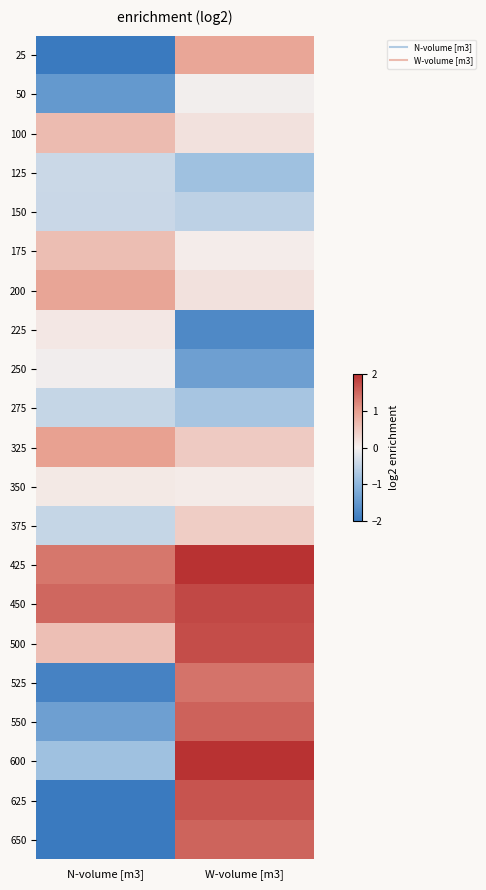

Which category has the highest value across all series?

W-volume [m3]